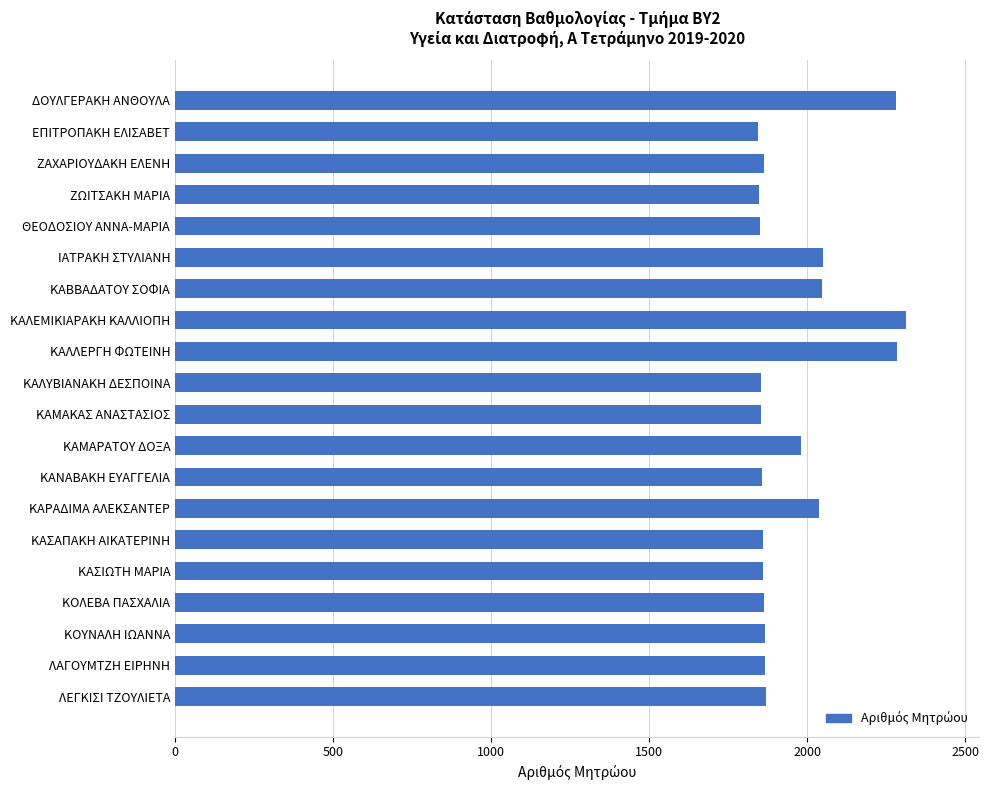

What is the change in value from ΚΑΒΒΑΔΑΤΟΥ ΣΟΦΙΑ to ΚΑΣΑΠΑΚΗ ΑΙΚΑΤΕΡΙΝΗ?

-187